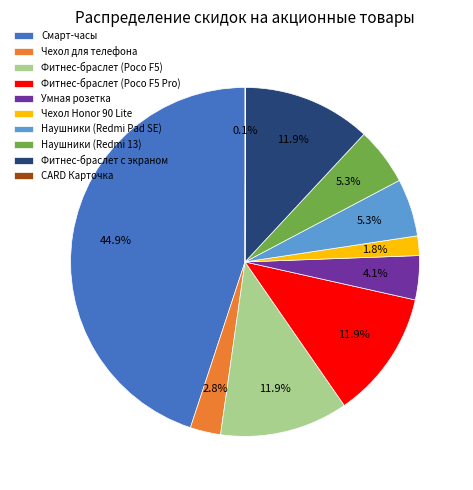

Is there any slice that represents more than half of the pie?

No